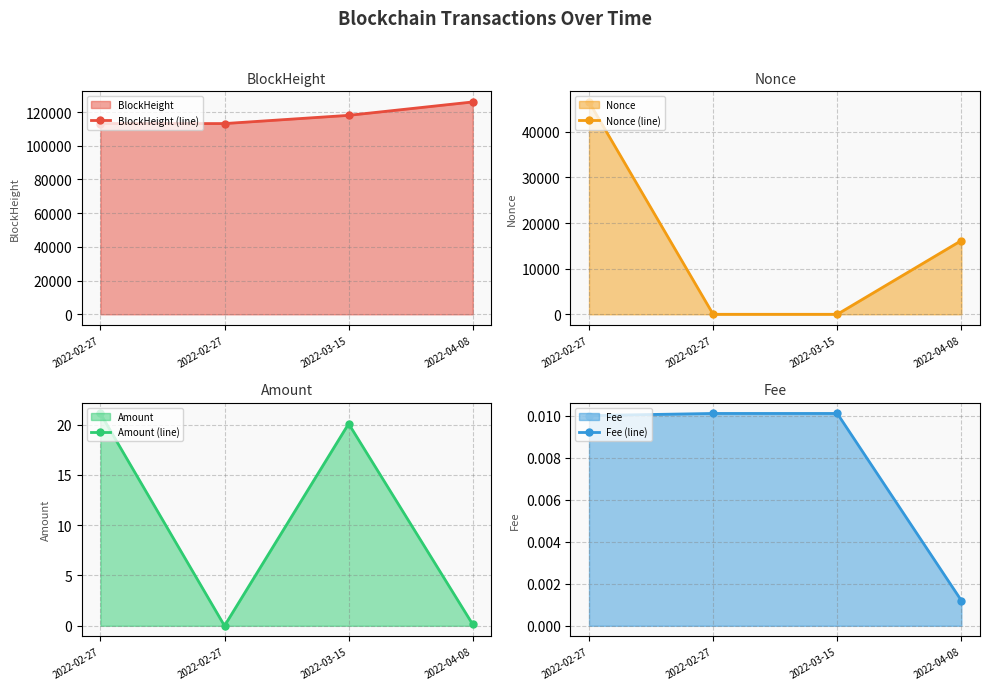

True or false: BlockHeight (line) and Amount (line) intersect in this chart.

False